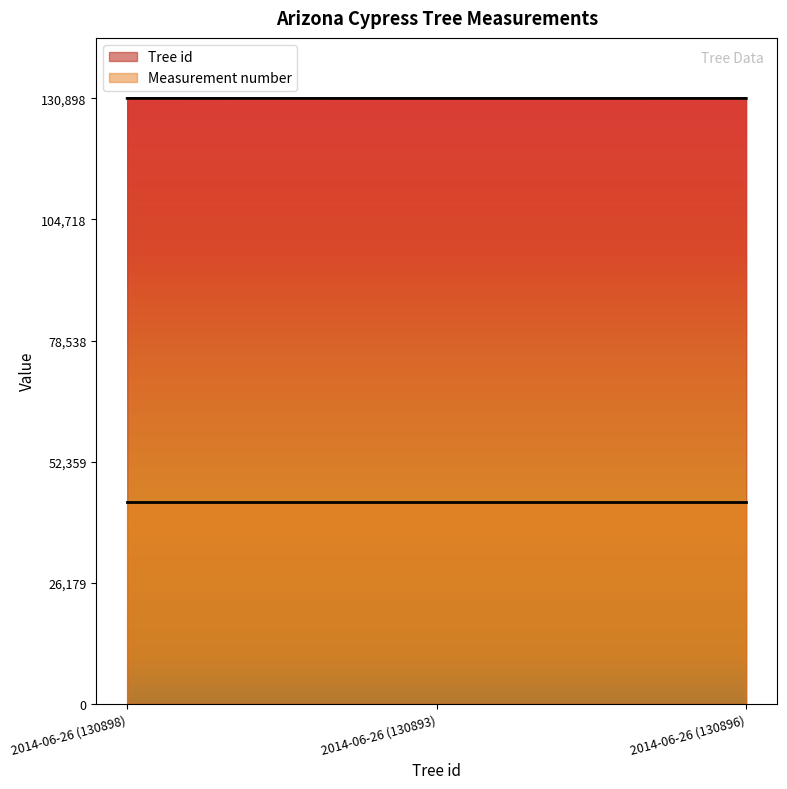

Is it true that the value at 2014-06-26 (130898) is 130898?

True